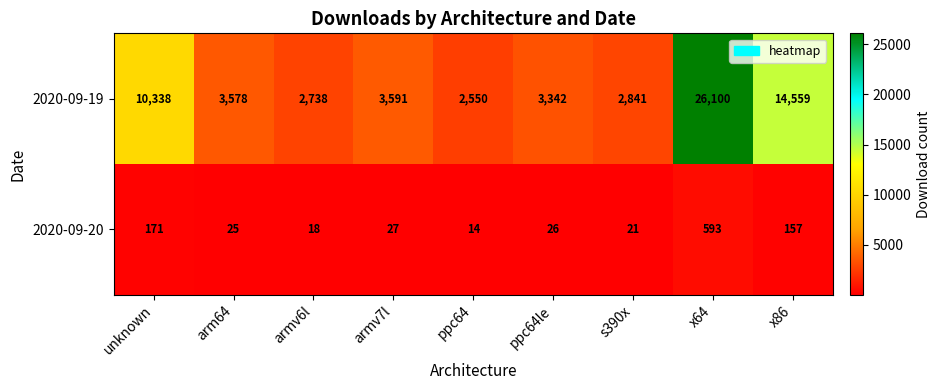

Reading left to right, transcribe all the data shown in this chart.

2020-09-19: 10338	3578	2738	3591	2550	3342	2841	26100	14559
2020-09-20: 171	25	18	27	14	26	21	593	157